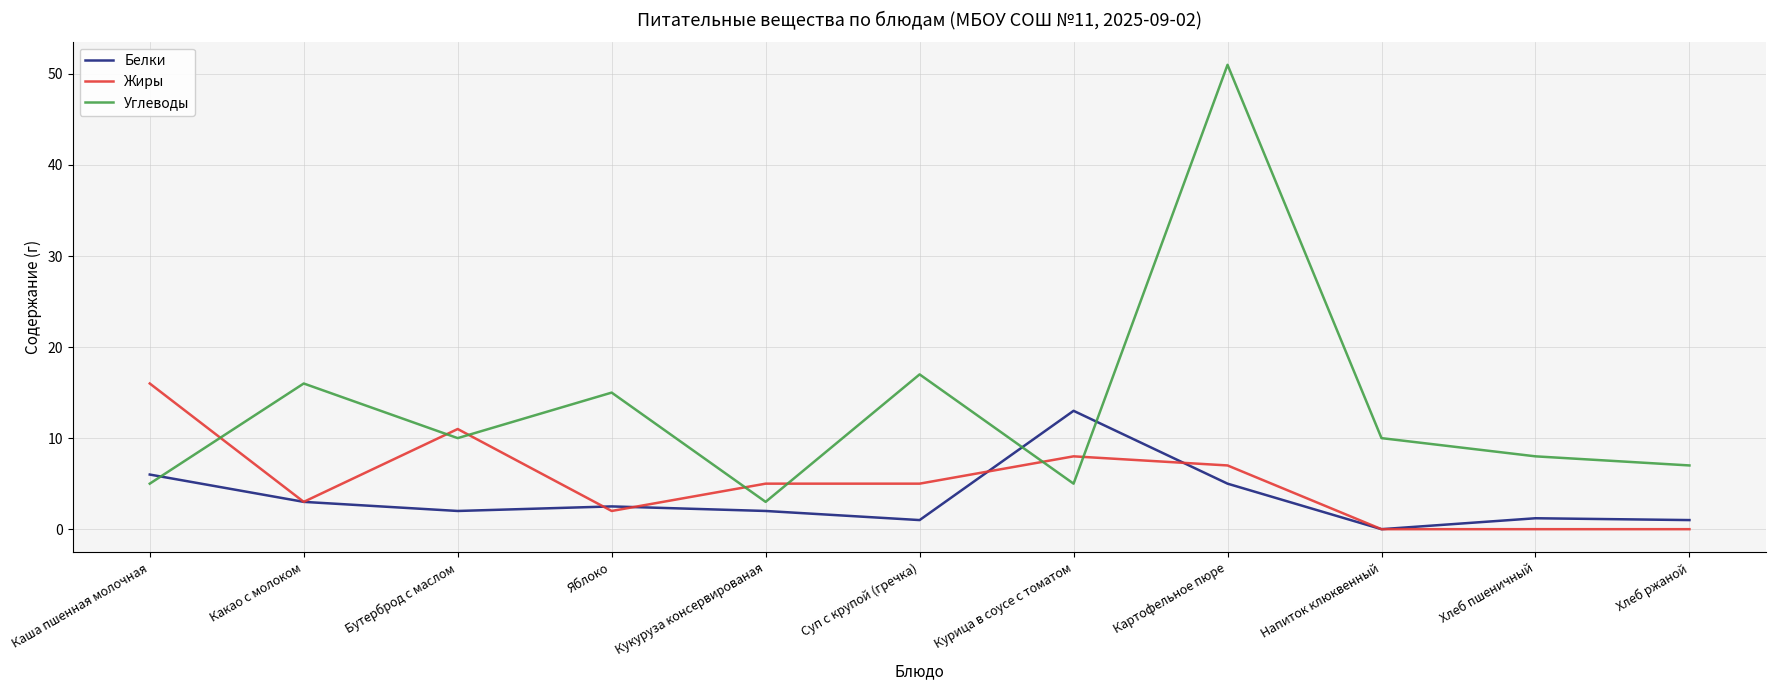

True or false: Белки and Углеводы cross at least once.

True